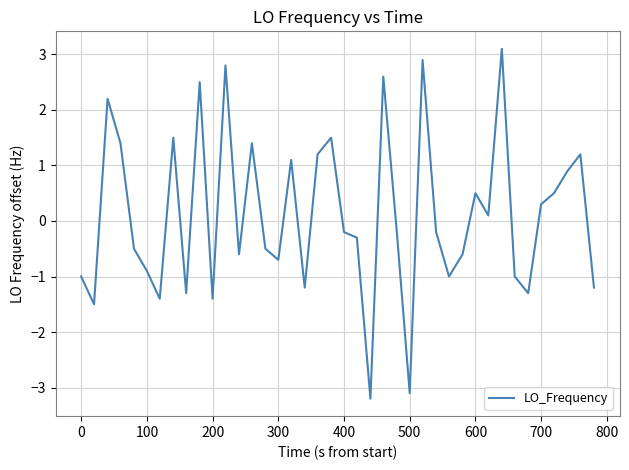

What is the maximum value shown in the chart?

3.1